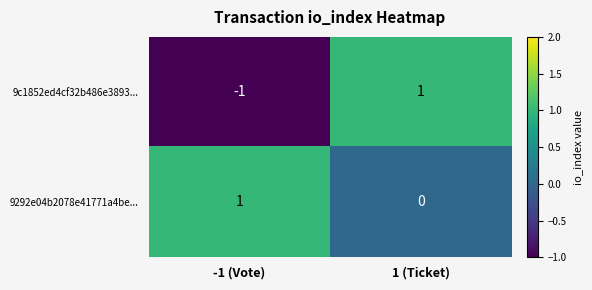

Reading right to left, transcribe all the data shown in this chart.

9c1852ed4cf32b486e3893...: 1	-1
9292e04b2078e41771a4be...: 0	1